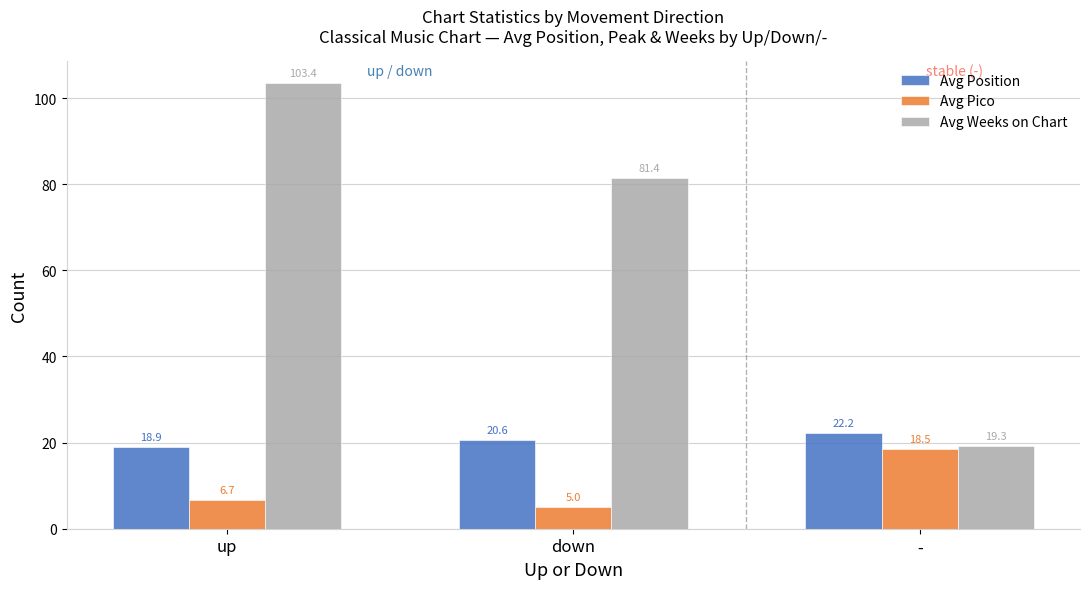

What is the average value of the Avg Pico series?

10.1